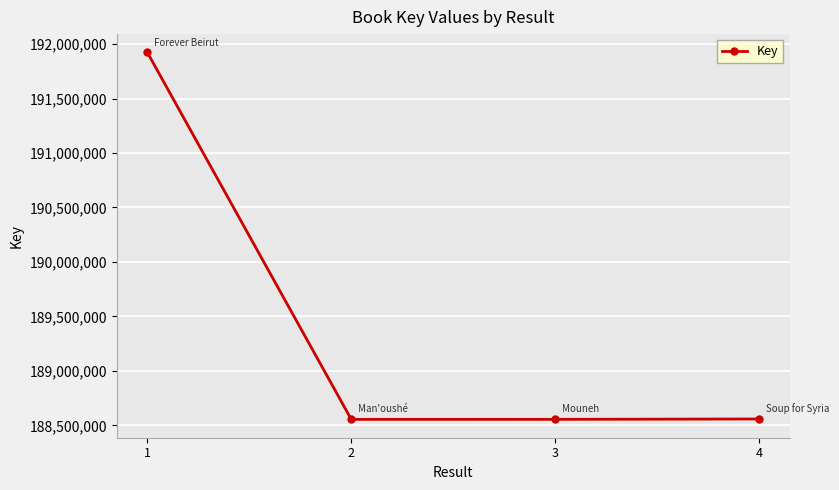

True or false: the data has more than 1 interior local peaks.

False